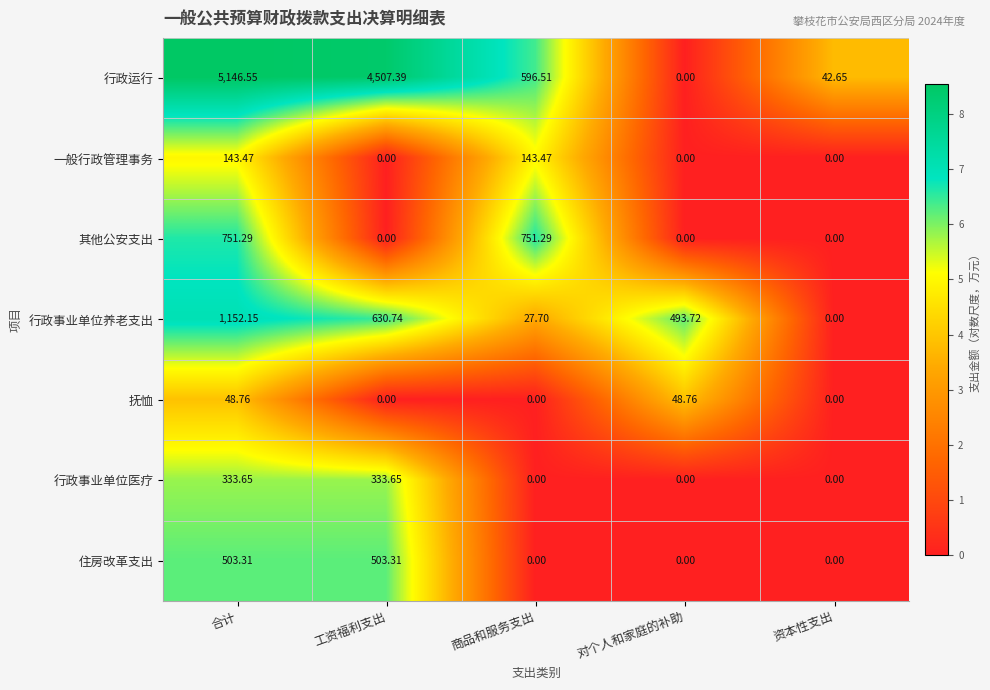

How many values in the 行政事业单位养老支出 series are below 493?

2